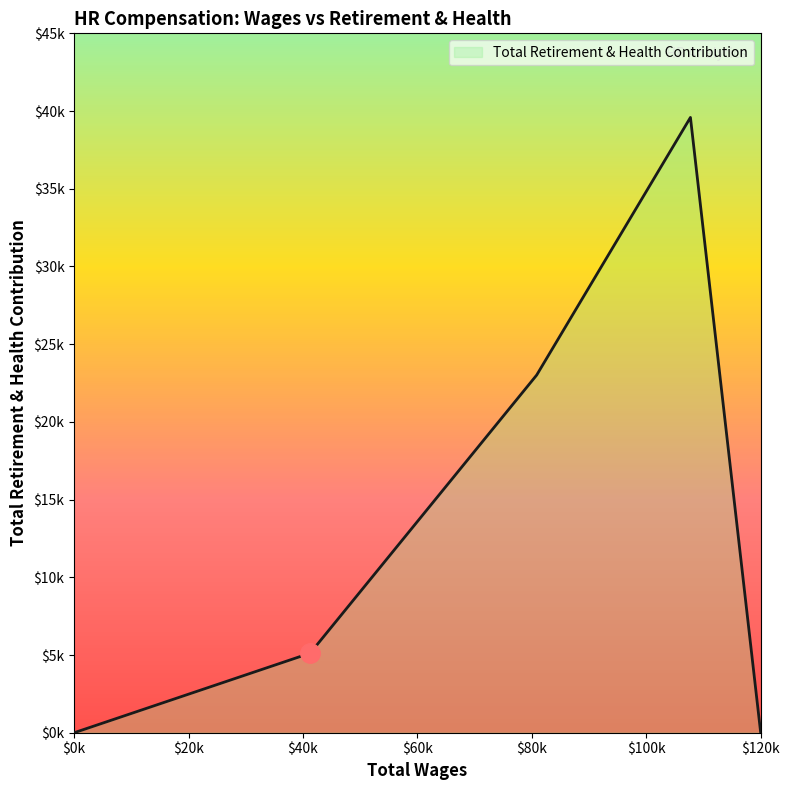

Is this an area chart (filled region under the line)?

Yes